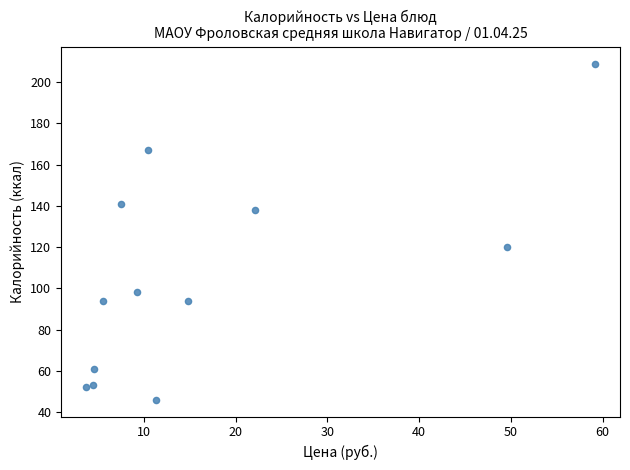

What Y value in the scatter plot is closest to 127?

120